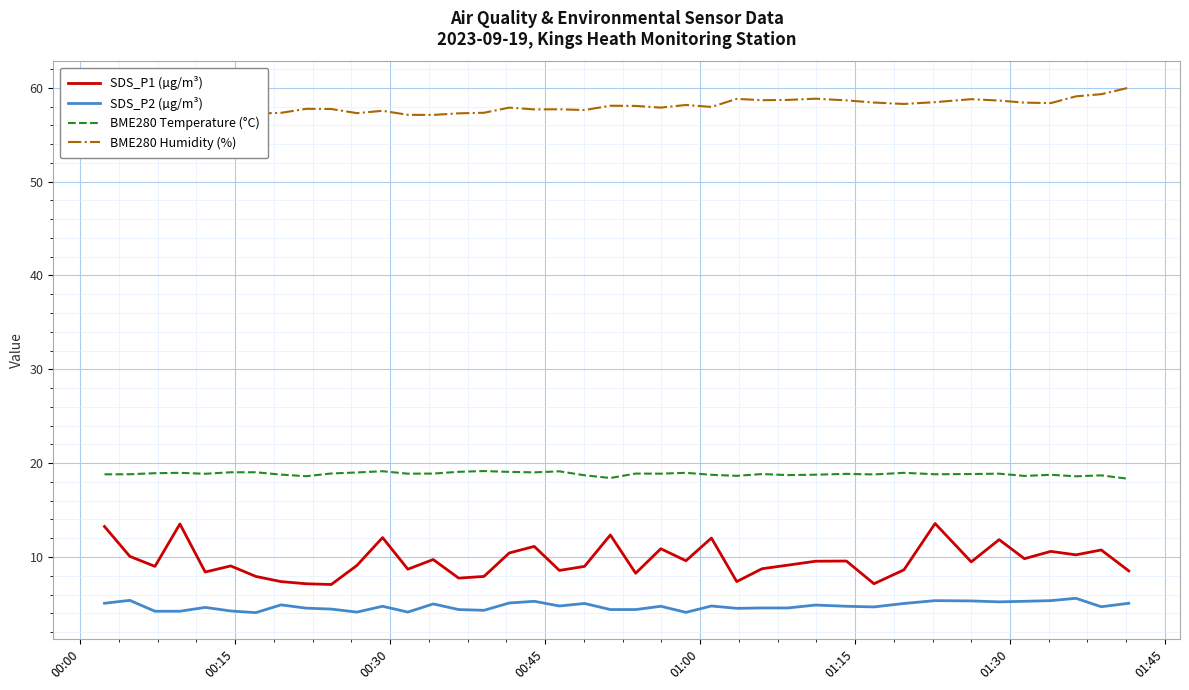

Which series has the widest spread of values?

SDS_P1 (µg/m³)